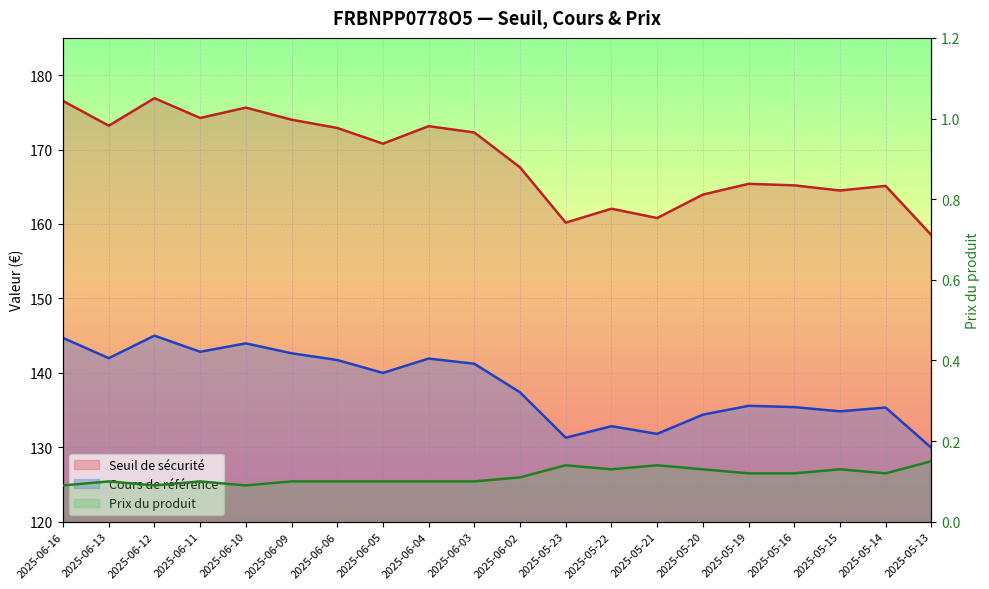

How many series are shown in this chart?

3